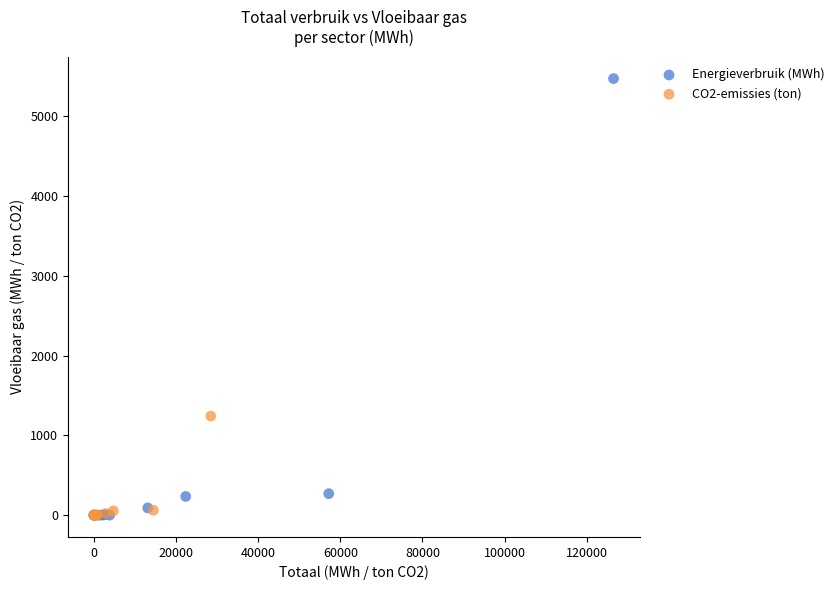

Which series reaches the maximum Y coordinate?

Energieverbruik (MWh)